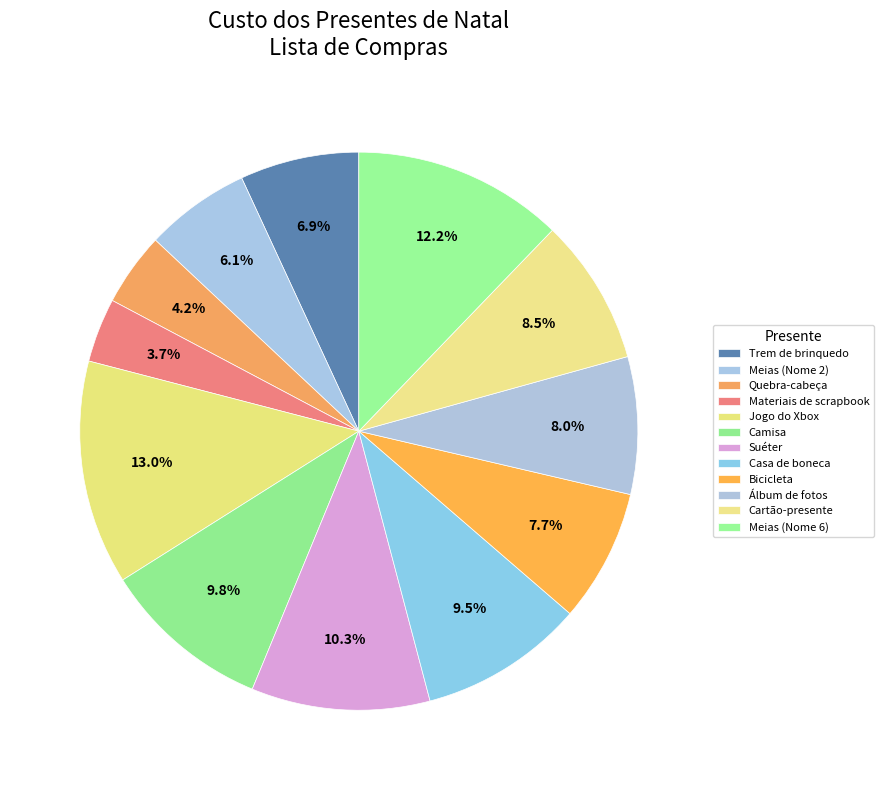

How many segments does this pie chart have?

12